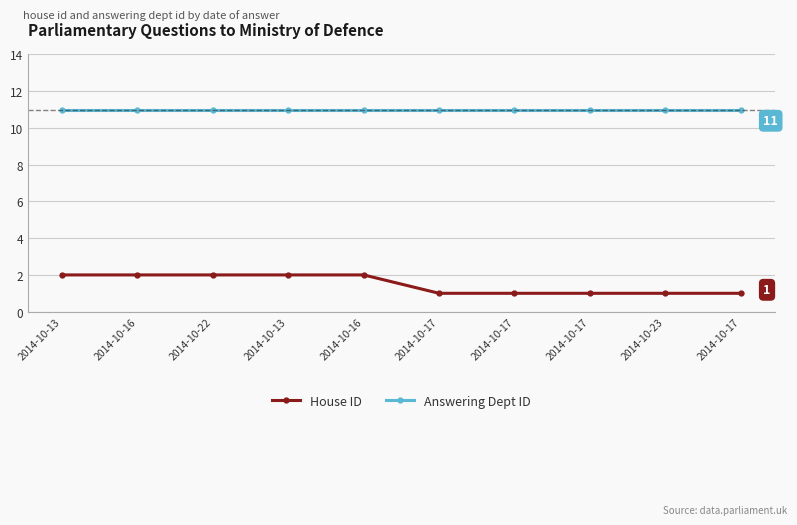

Reading left to right, list all the values displayed in this chart.

House ID: 2014-10-13=2	2014-10-16=2	2014-10-22=2	2014-10-13=2	2014-10-16=2	2014-10-17=1	2014-10-17=1	2014-10-17=1	2014-10-23=1	2014-10-17=1
Answering Dept ID: 2014-10-13=11	2014-10-16=11	2014-10-22=11	2014-10-13=11	2014-10-16=11	2014-10-17=11	2014-10-17=11	2014-10-17=11	2014-10-23=11	2014-10-17=11